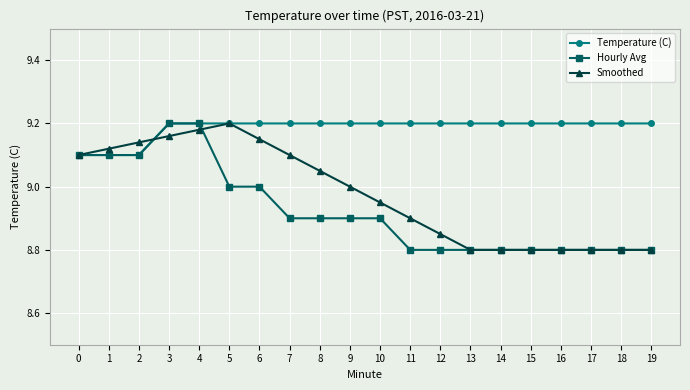

Rank the series at 6 from lowest to highest value.

Hourly Avg, Smoothed, Temperature (C)